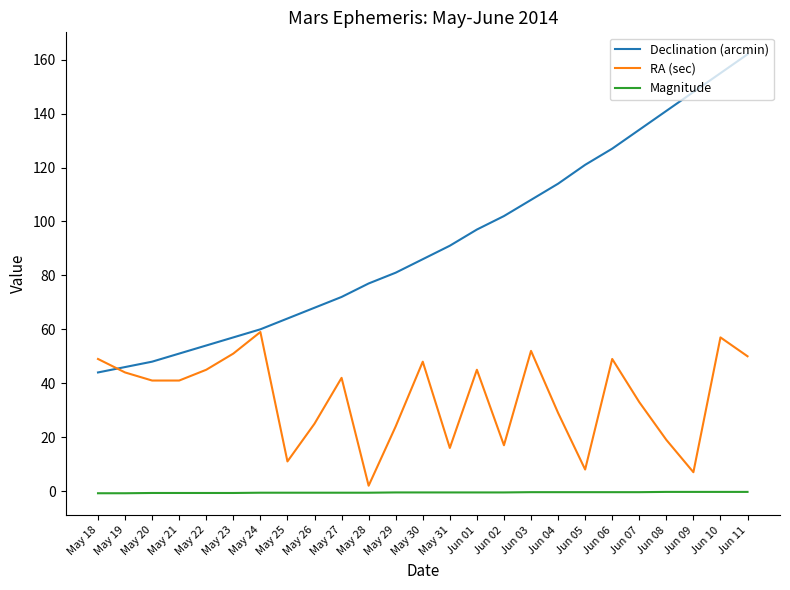

True or false: RA (sec) and Magnitude intersect in this chart.

False